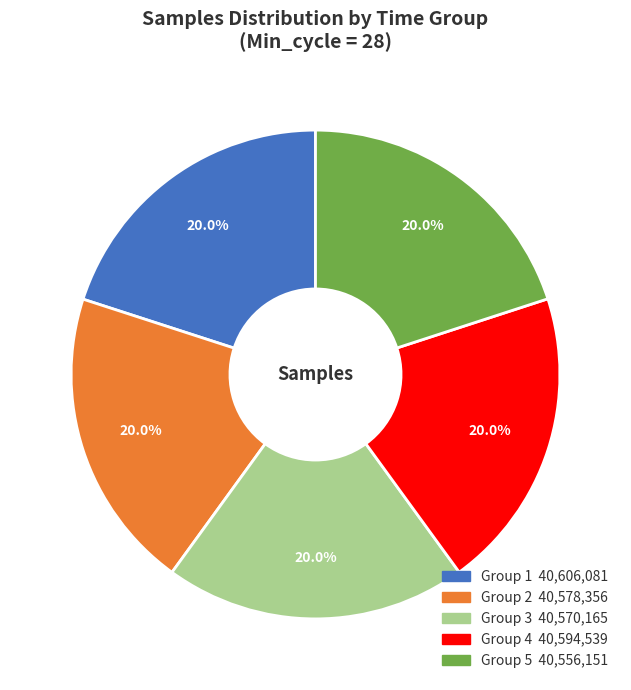

Does any single category account for the majority?

No